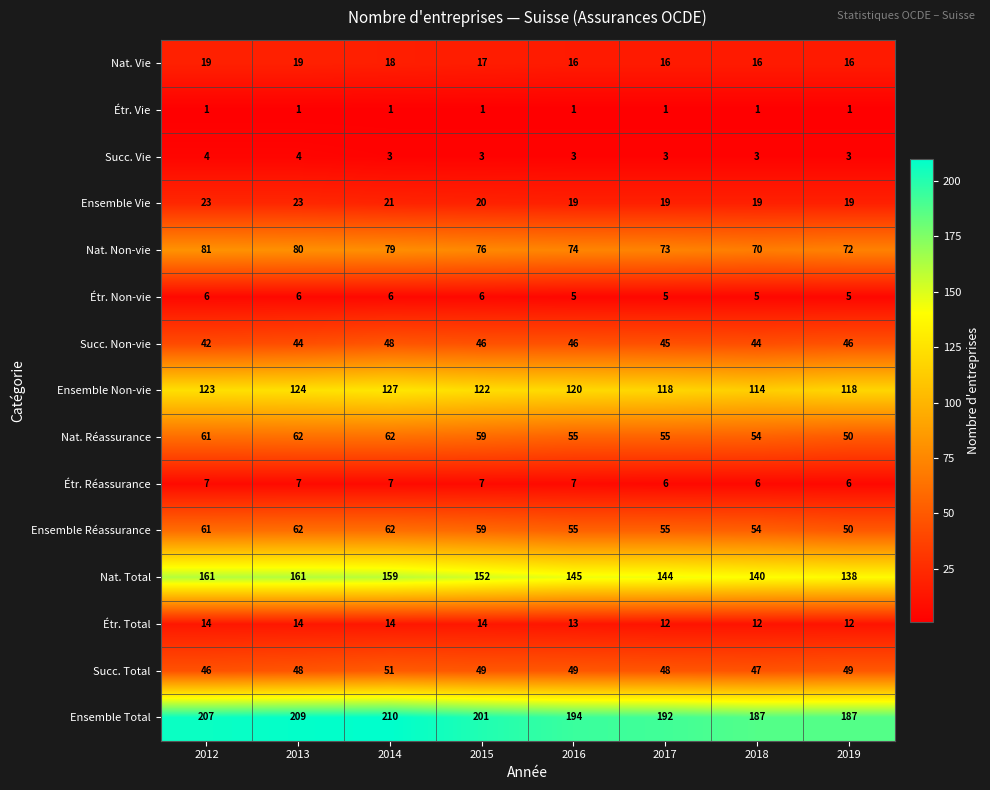

What is the average value of the Nat. Non-vie series?

76